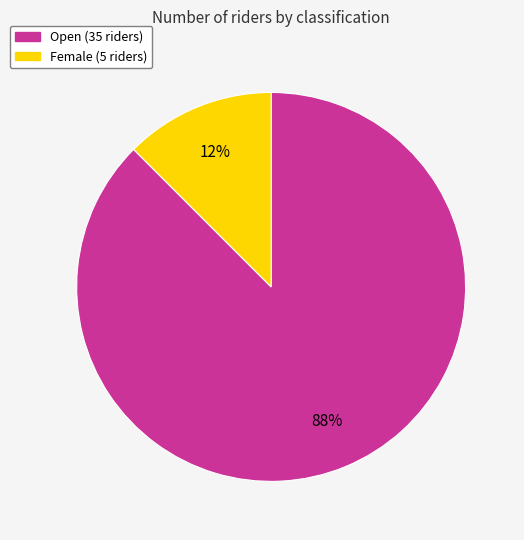

To the nearest percent, what is the average slice percentage?

50%